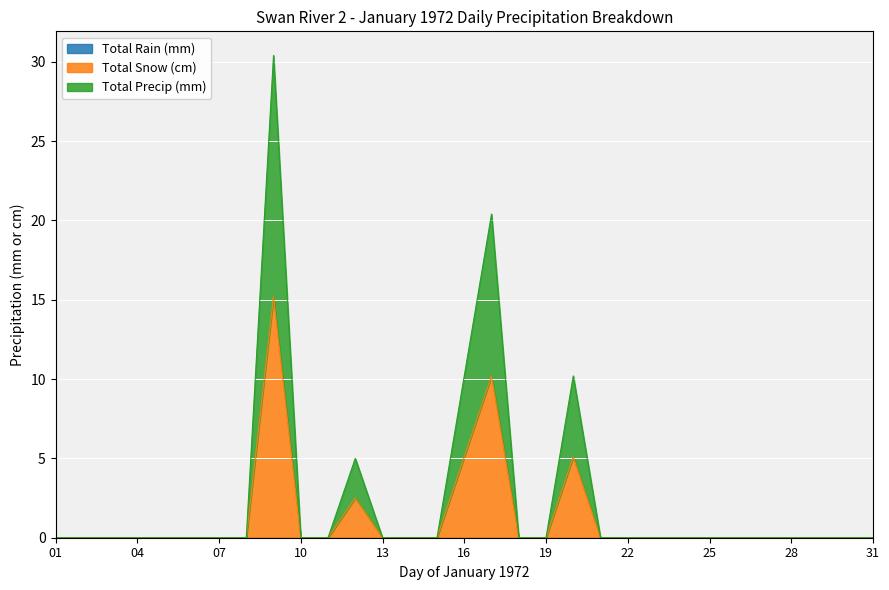

Reading left to right, extract all data points from this chart.

Total Snow (cm): 01=0.0	02=0.0	03=0.0	04=0.0	05=0.0	06=0.0	07=0.0	08=0.0	09=15.2	10=0.0	11=0.0	12=2.5	13=0.0	14=0.0	15=0.0	16=5.1	17=10.2	18=0.0	19=0.0	20=5.1	21=0.0	22=0.0	23=0.0	24=0.0	25=0.0	26=0.0	27=0.0	28=0.0	29=0.0	30=0.0	31=0.0
Total Precip (mm): 01=0.0	02=0.0	03=0.0	04=0.0	05=0.0	06=0.0	07=0.0	08=0.0	09=30.4	10=0.0	11=0.0	12=5.0	13=0.0	14=0.0	15=0.0	16=10.2	17=20.4	18=0.0	19=0.0	20=10.2	21=0.0	22=0.0	23=0.0	24=0.0	25=0.0	26=0.0	27=0.0	28=0.0	29=0.0	30=0.0	31=0.0